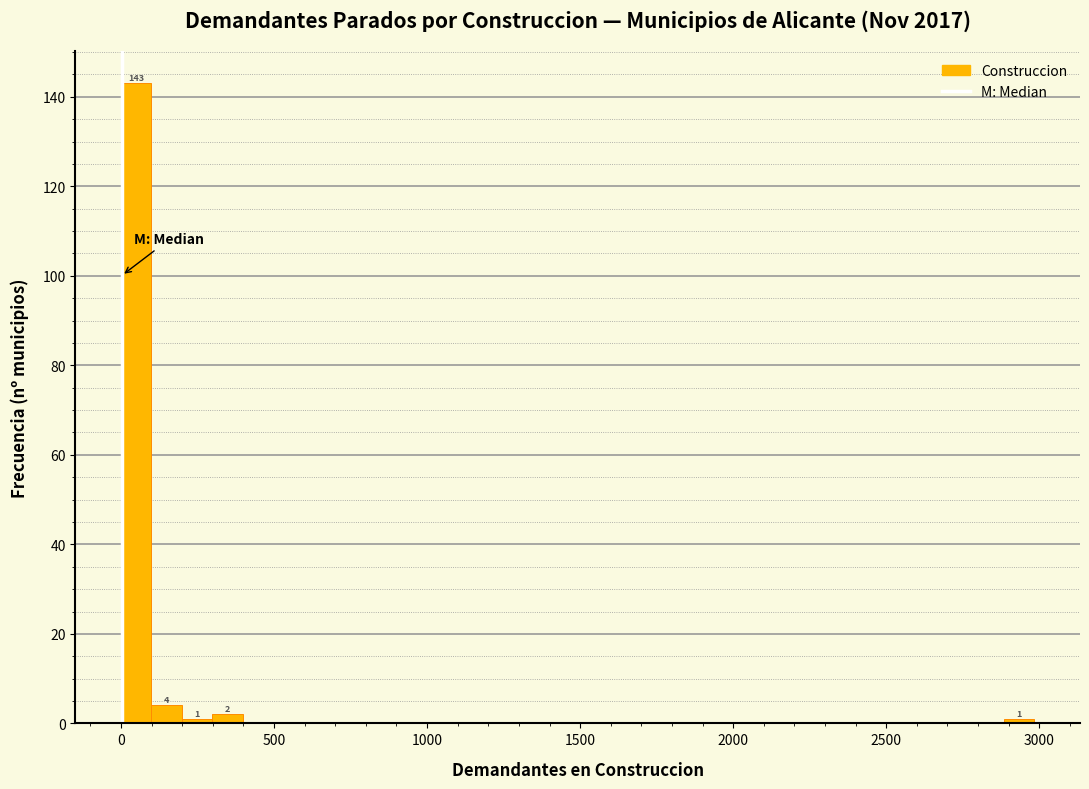

Around what value on the x-axis is the tallest bar? Give the approximate position of its centre, as read against the axis.

50